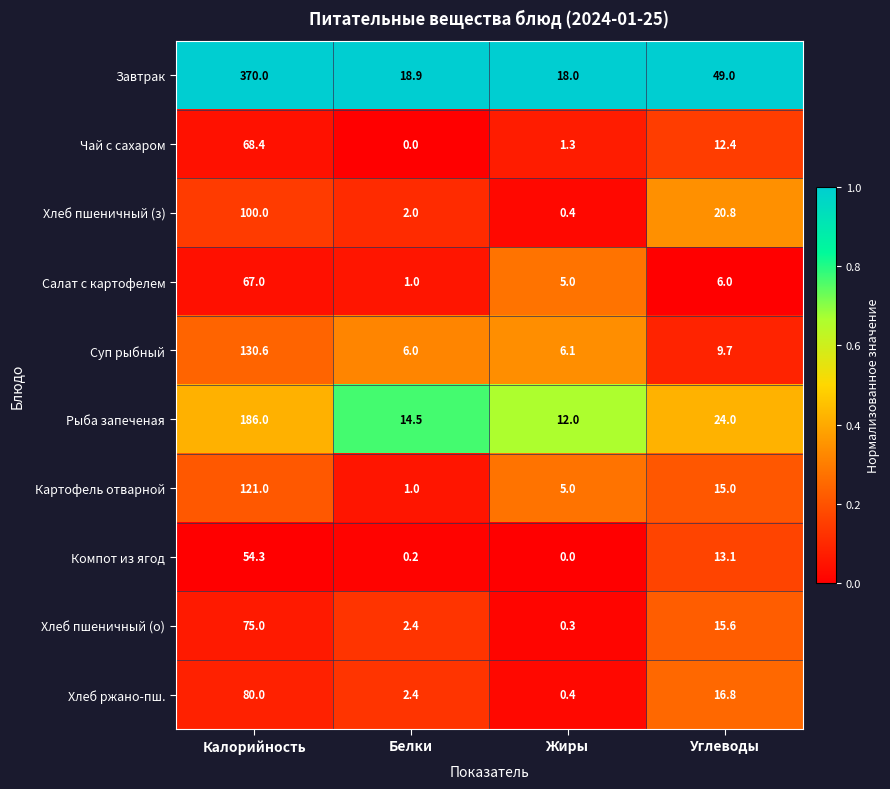

What is the approximate value of Рыба запеченая at Углеводы?

24.0